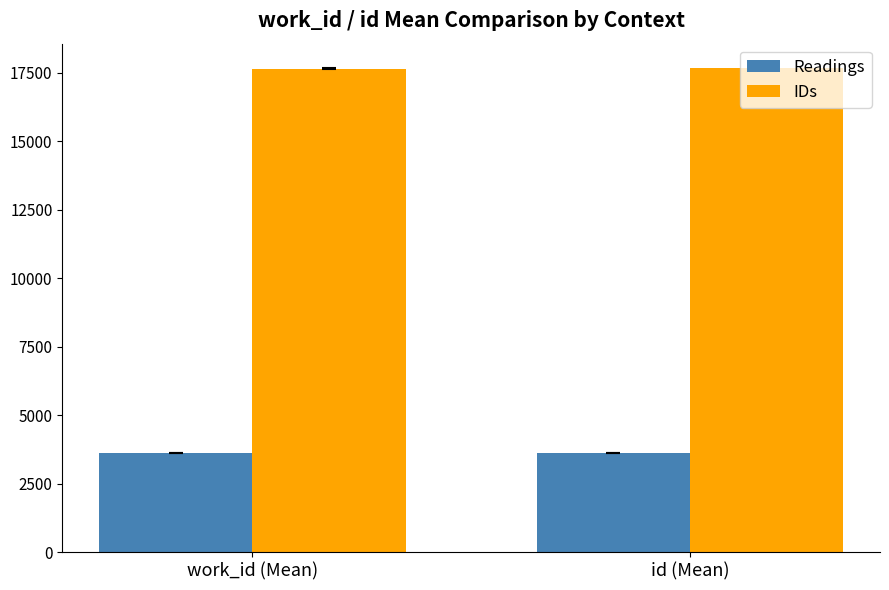

Is it true that IDs equals 17642 at work_id (Mean)?

True